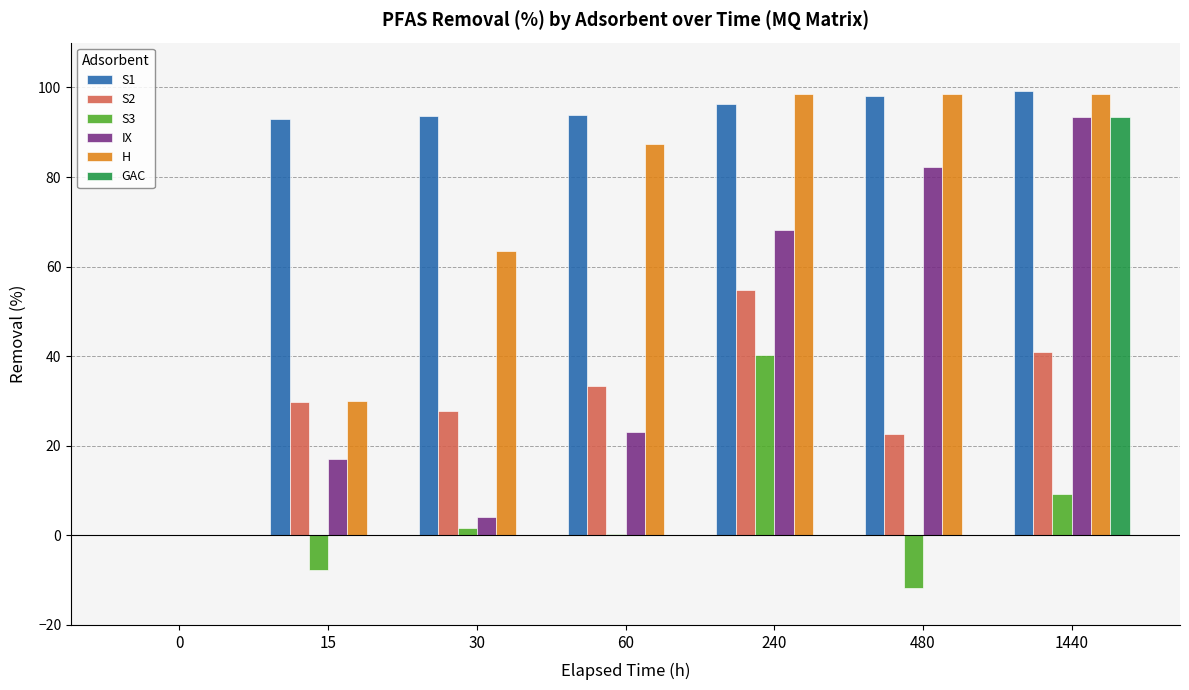

What is the maximum value shown in the chart?

99.1